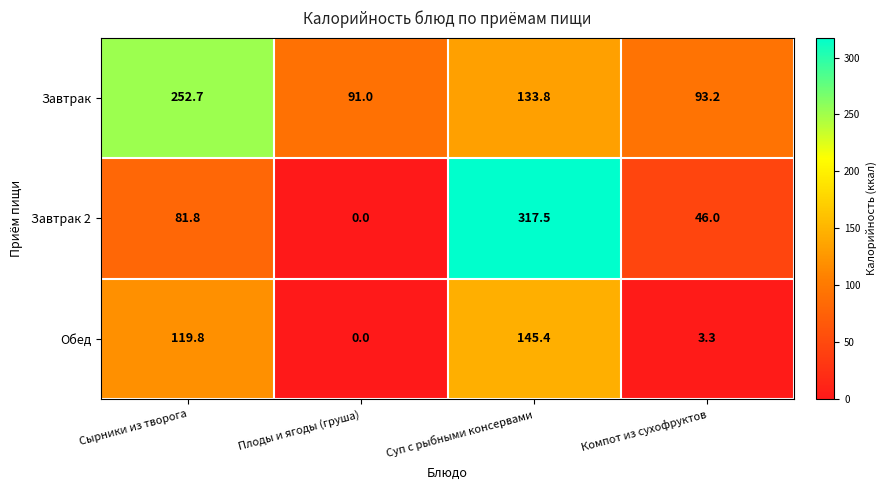

The Завтрак 2 series shows 126.1 at Сырники из творога. True or false?

False